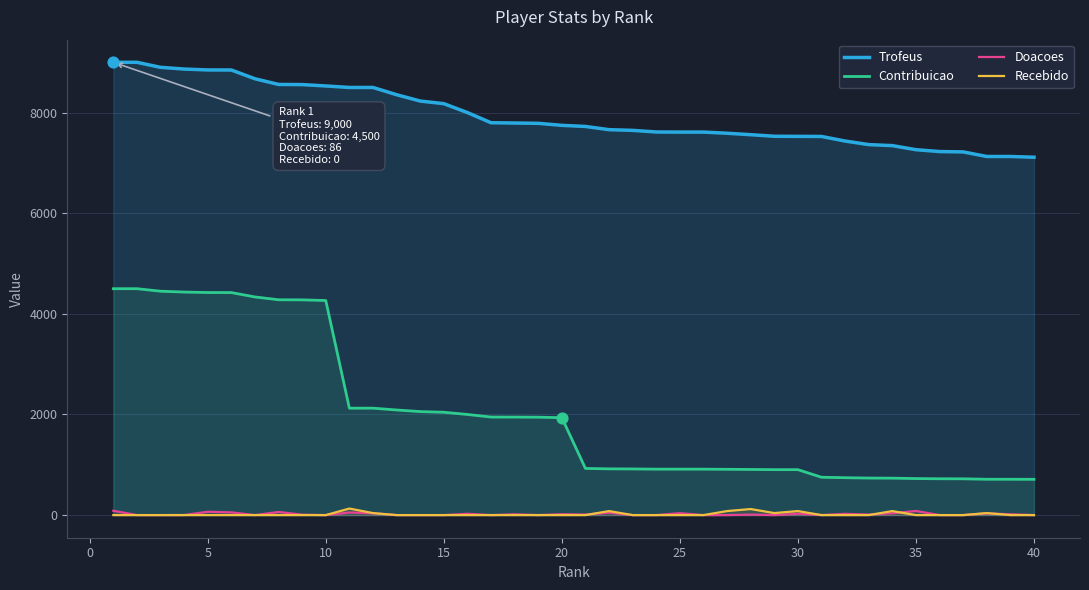

Which series contains the highest Y value?

Trofeus